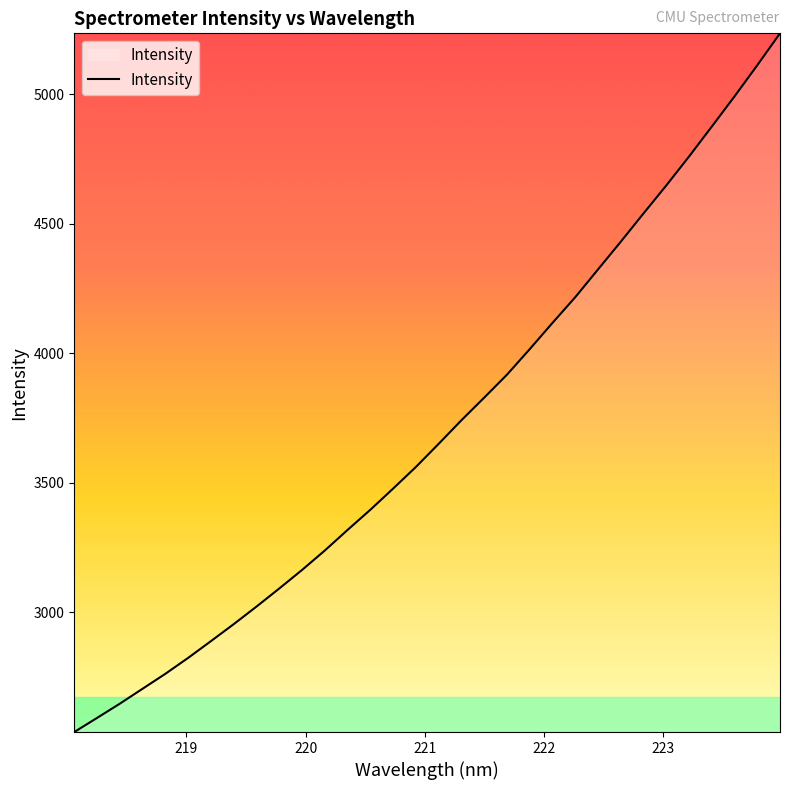

What is the minimum value shown in the chart?

2537.5